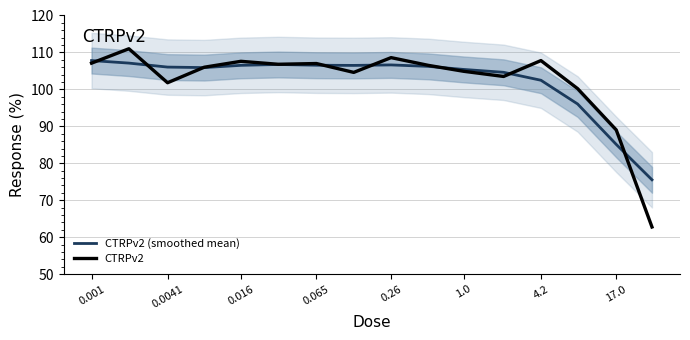

Count the number of data series in this chart.

2